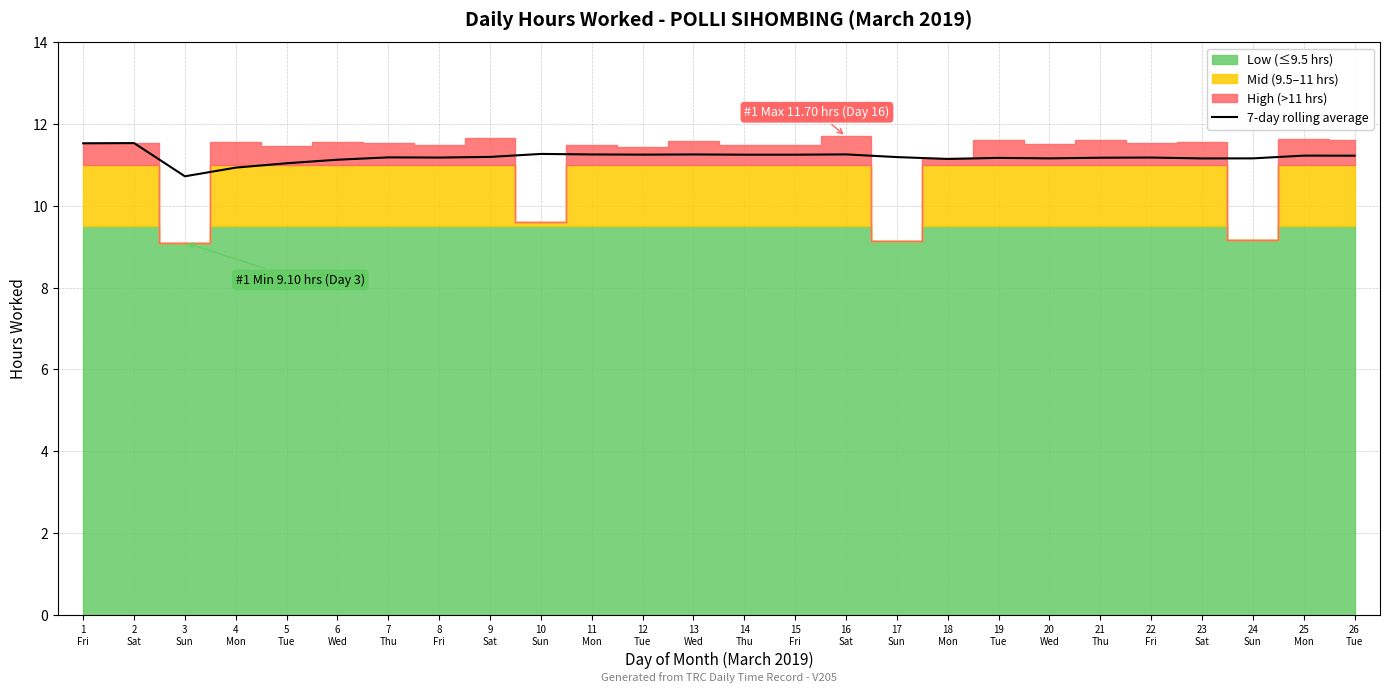

Is it true that the value at 14
Thu is 14.7?

False